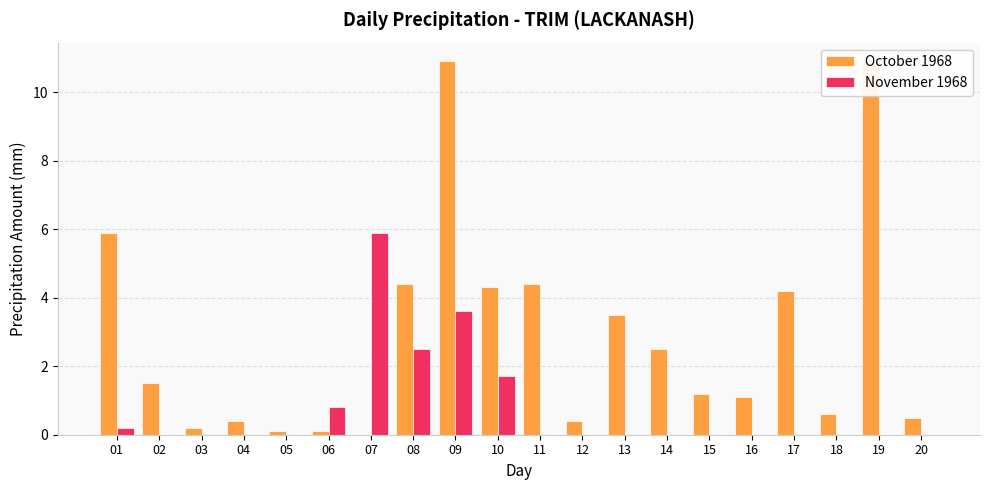

List the labels in order of November 1968 value, largest first.

07, 09, 08, 10, 06, 01, 02, 03, 04, 05, 11, 12, 13, 14, 15, 16, 17, 18, 19, 20